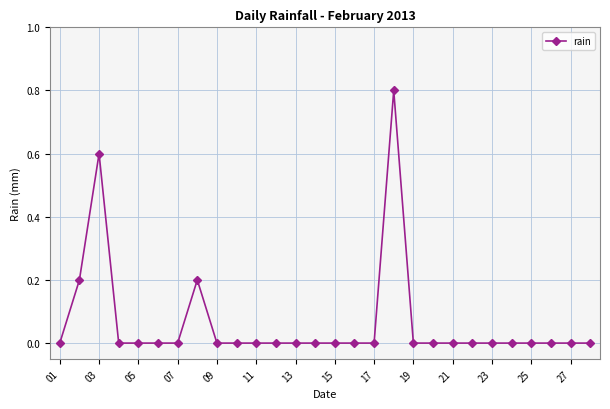

What is the value of the 2nd point from the left?

0.2